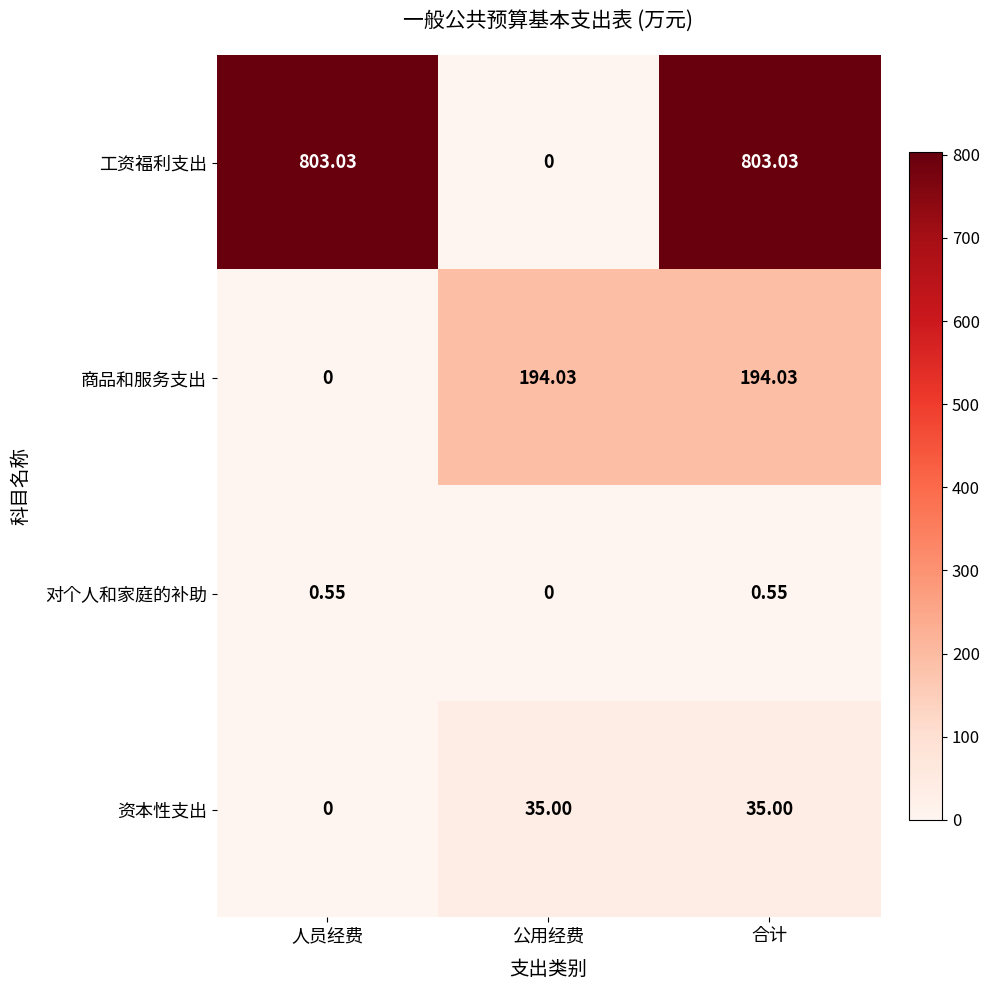

Rank the series at 合计 from lowest to highest value.

对个人和家庭的补助, 资本性支出, 商品和服务支出, 工资福利支出